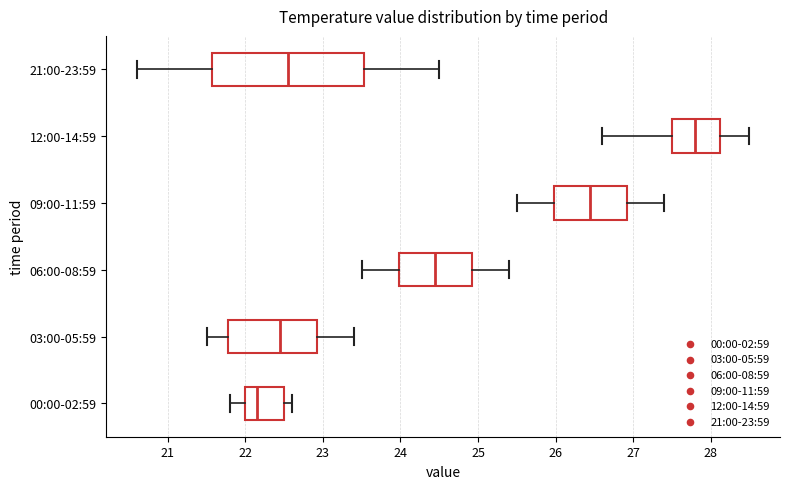

Where does the right whisker of the box for 03:00-05:59 end on the x-axis? The values are not printed on the chart, so give them approximately, as read against the axis.

23.4